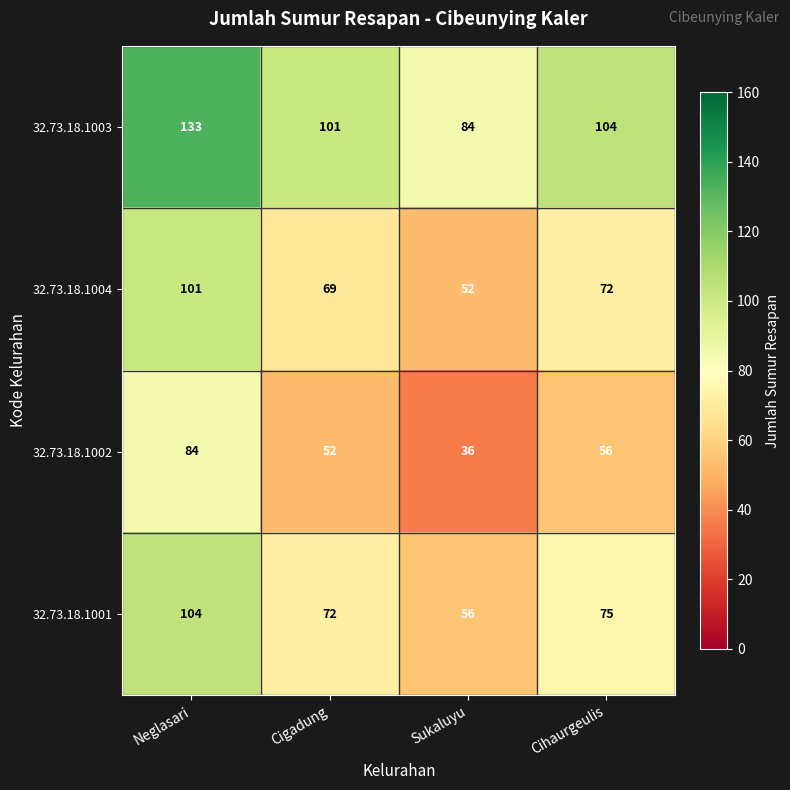

What is the total value across all series at Sukaluyu?

228